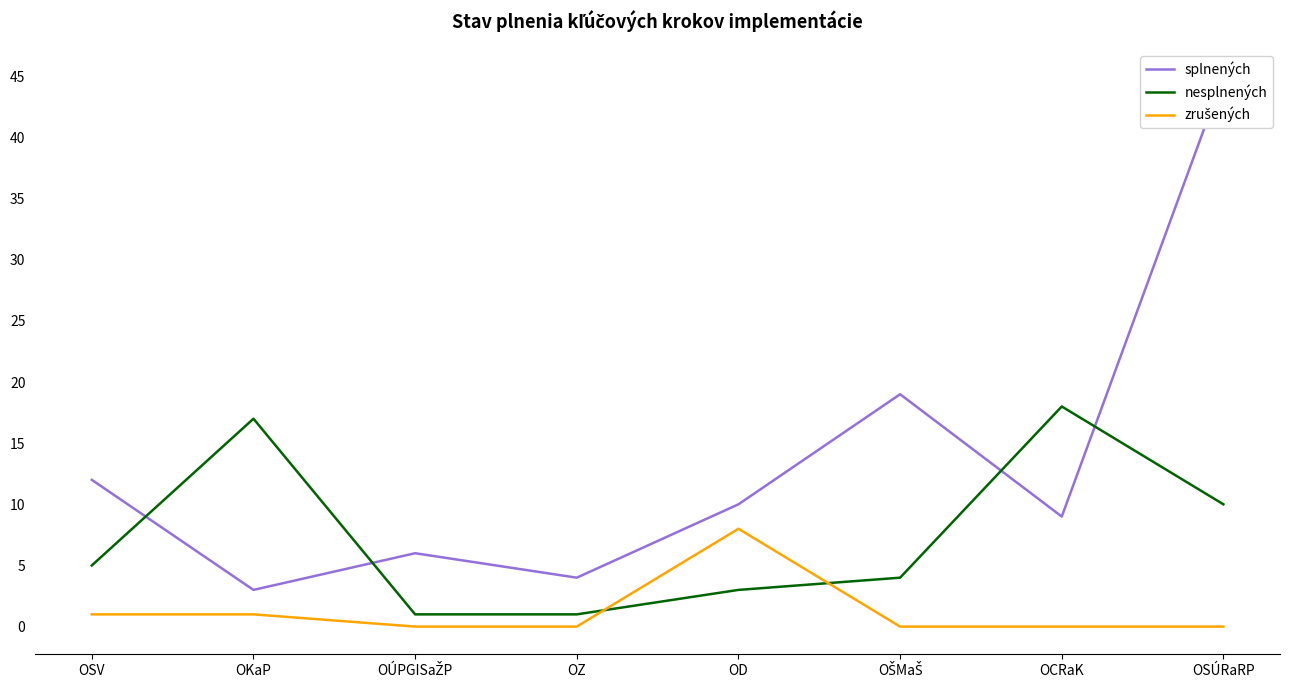

What is the average value of the splnených series?

14